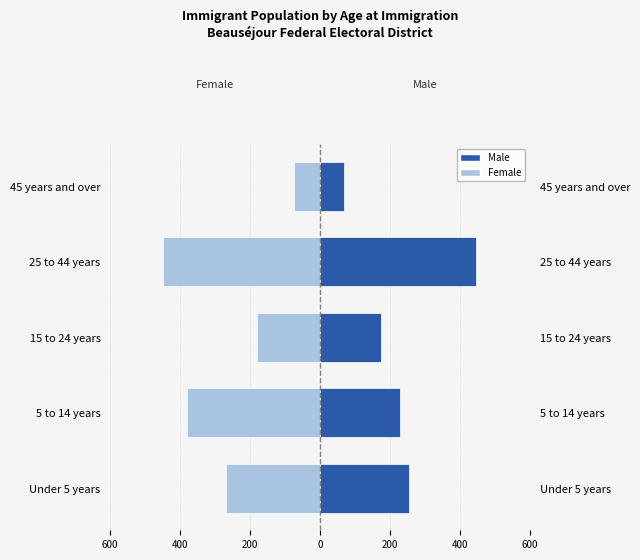

Which series changed the most between 5 to 14 years and 45 years and over?

Female